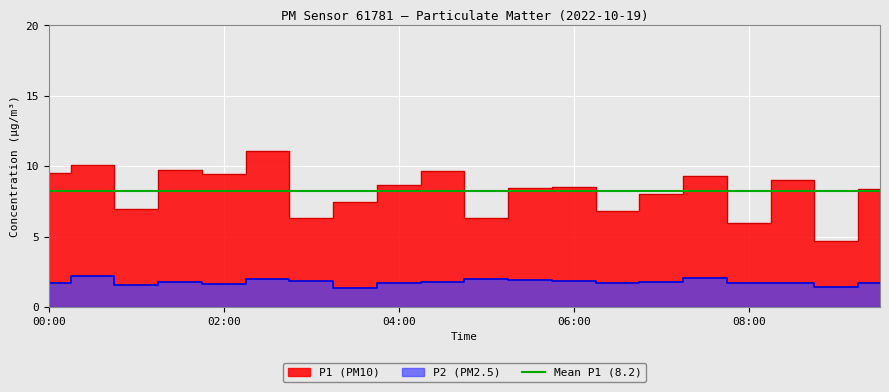

True or false: P2 and P1 cross at least once.

False